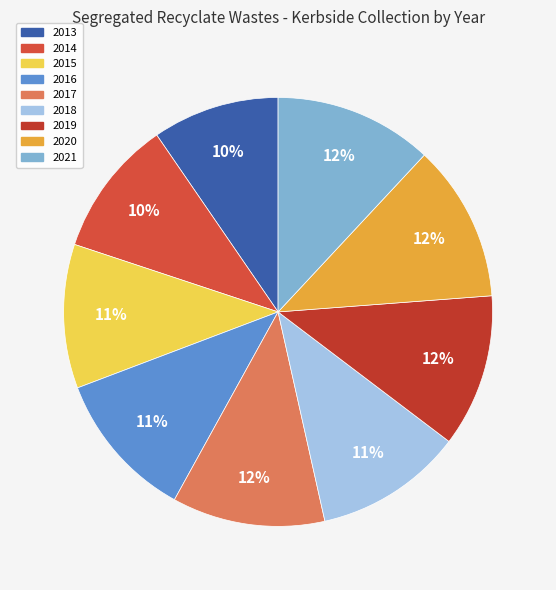

Rank the categories by value from lowest to highest.

2013, 2014, 2015, 2018, 2016, 2019, 2017, 2020, 2021